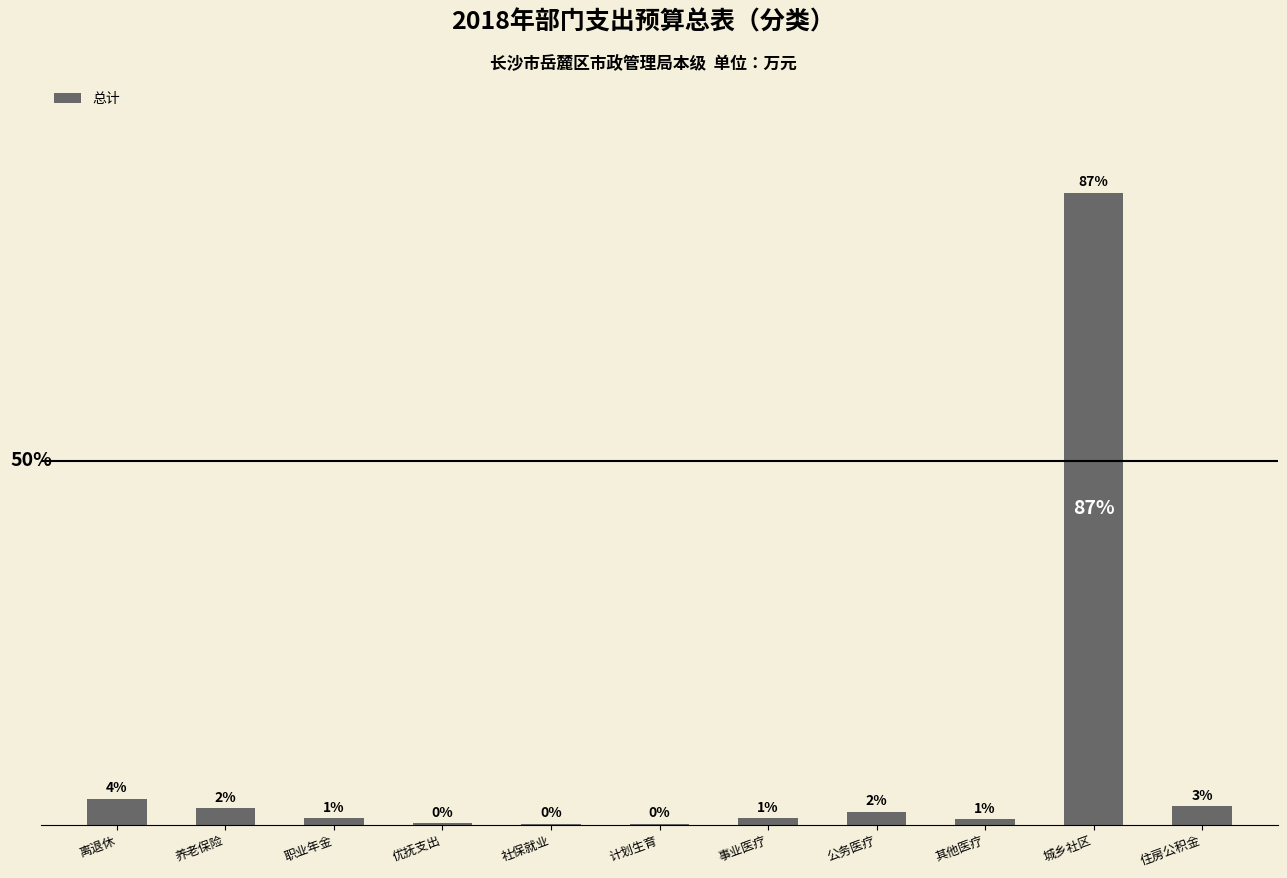

Are the bars horizontal?

No